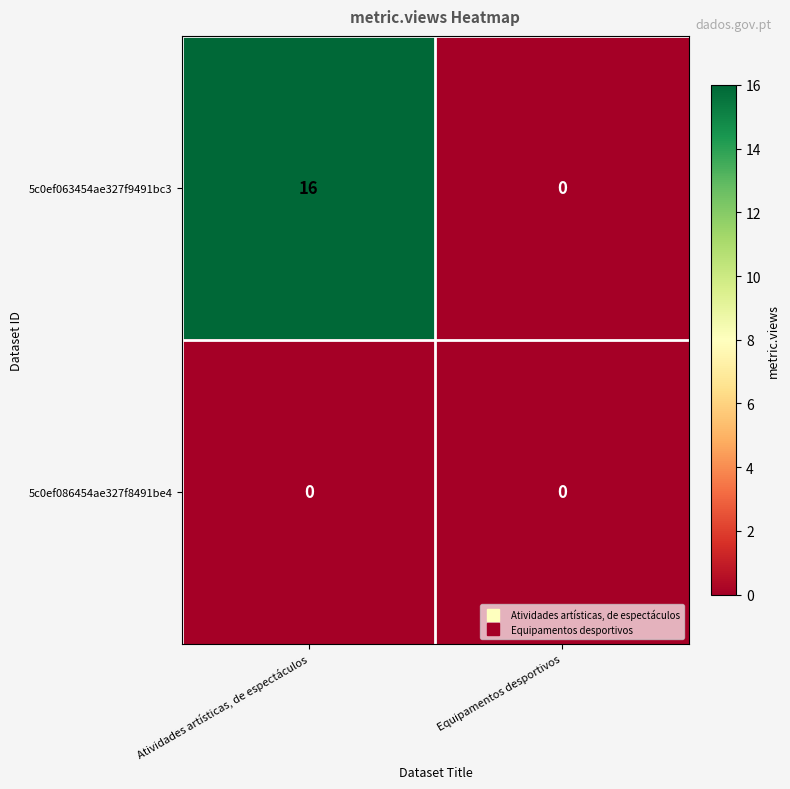

Reading right to left, list all the values displayed in this chart.

5c0ef063454ae327f9491bc3: Equipamentos desportivos=0	Atividades artísticas, de espectáculos=16
5c0ef086454ae327f8491be4: Equipamentos desportivos=0	Atividades artísticas, de espectáculos=0